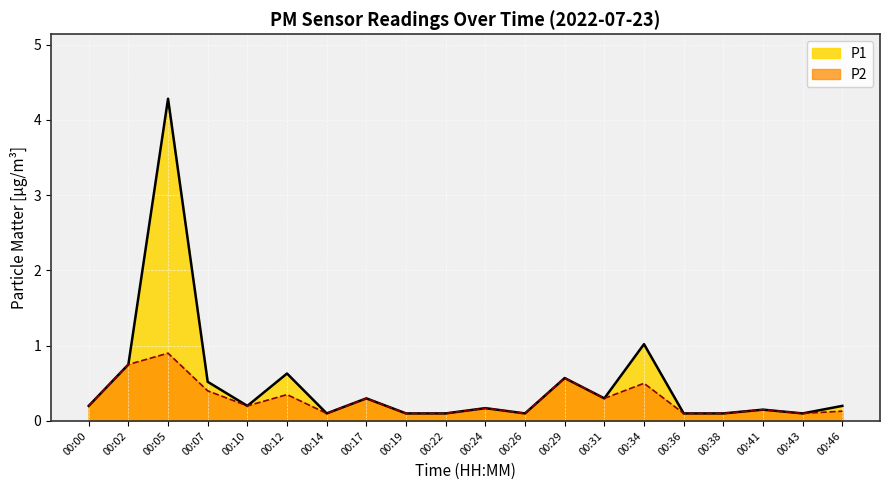

What is the value of the P1 point at the 5th from the left?

0.2